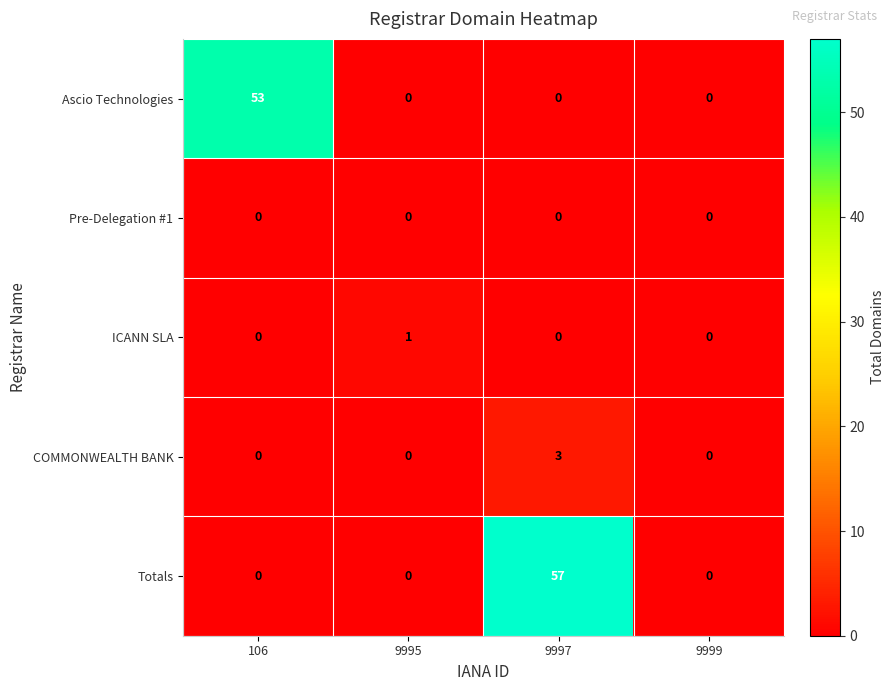

Is it true that Ascio Technologies equals 0 at 9997?

True